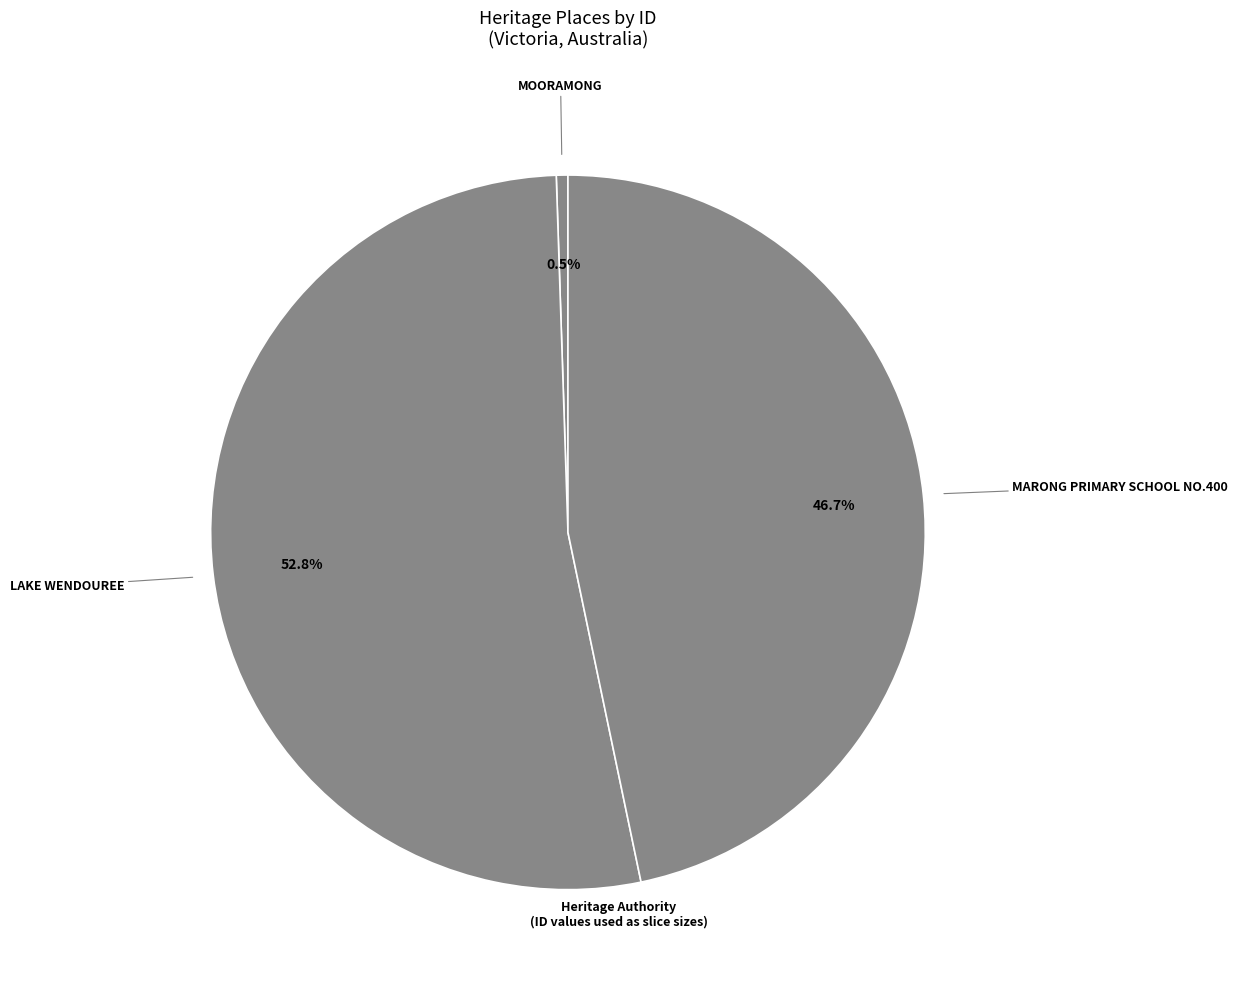

Rank the categories by value from lowest to highest.

MOORAMONG, MARONG PRIMARY SCHOOL NO.400, LAKE WENDOUREE